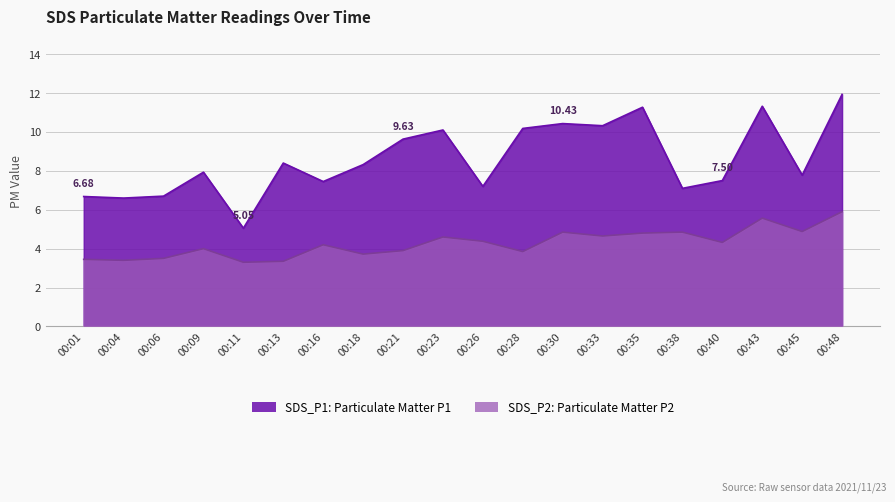

At which category is the sum across all series the highest?

00:48